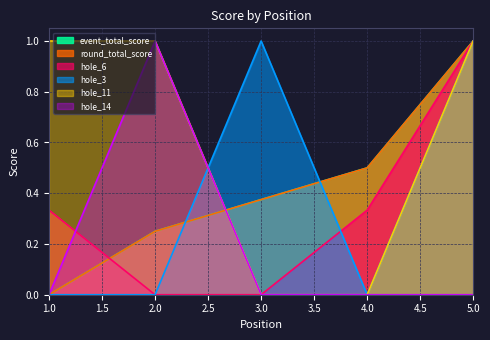

Reading left to right, transcribe all the data shown in this chart.

event_total_score: 1=0.0	2=0.2	3=0.4	4=0.5	5=1.0
round_total_score: 1=0.0	2=0.2	3=0.4	4=0.5	5=1.0
hole_6: 1=0.3	2=0.0	3=0.0	4=0.3	5=1.0
hole_3: 1=0.0	2=0.0	3=1.0	4=0.0	5=1.0
hole_11: 1=1.0	2=1.0	3=0.0	4=0.0	5=1.0
hole_14: 1=0.0	2=1.0	3=0.0	4=0.0	5=0.0